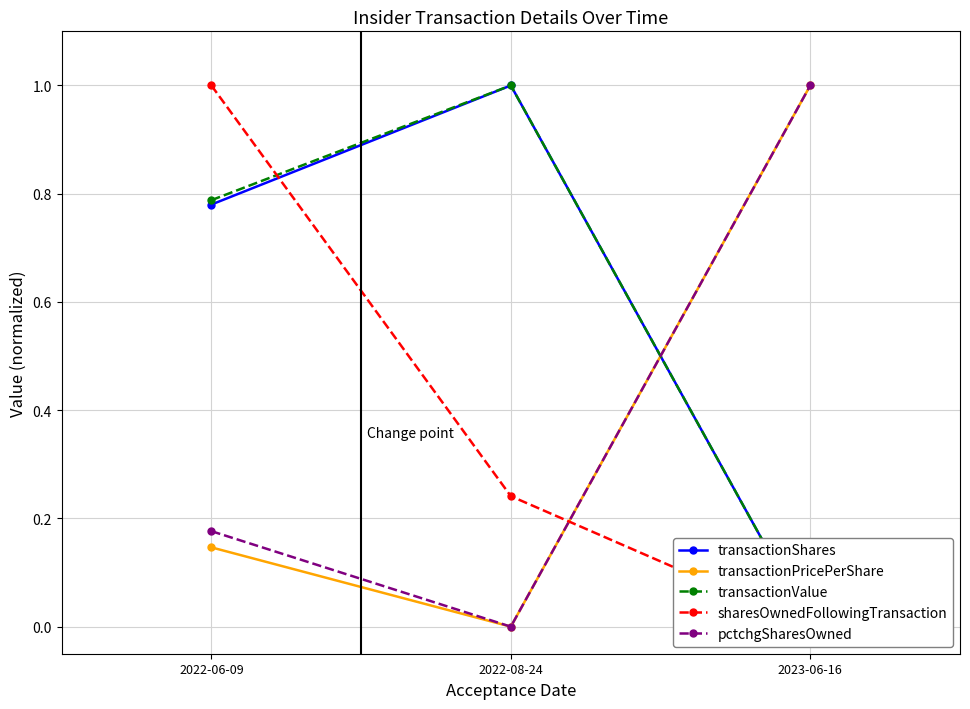

Reading left to right, transcribe all the data shown in this chart.

transactionShares: 0.8	1.0	0.0
transactionPricePerShare: 0.1	0.0	1.0
transactionValue: 0.8	1.0	0.0
sharesOwnedFollowingTransaction: 1.0	0.2	0.0
pctchgSharesOwned: 0.2	0.0	1.0